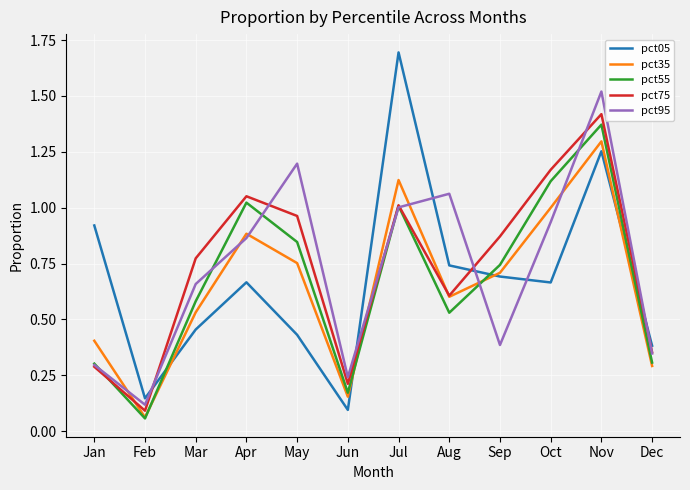

Rank the series by their maximum value, from lowest to highest.

pct35, pct55, pct75, pct95, pct05